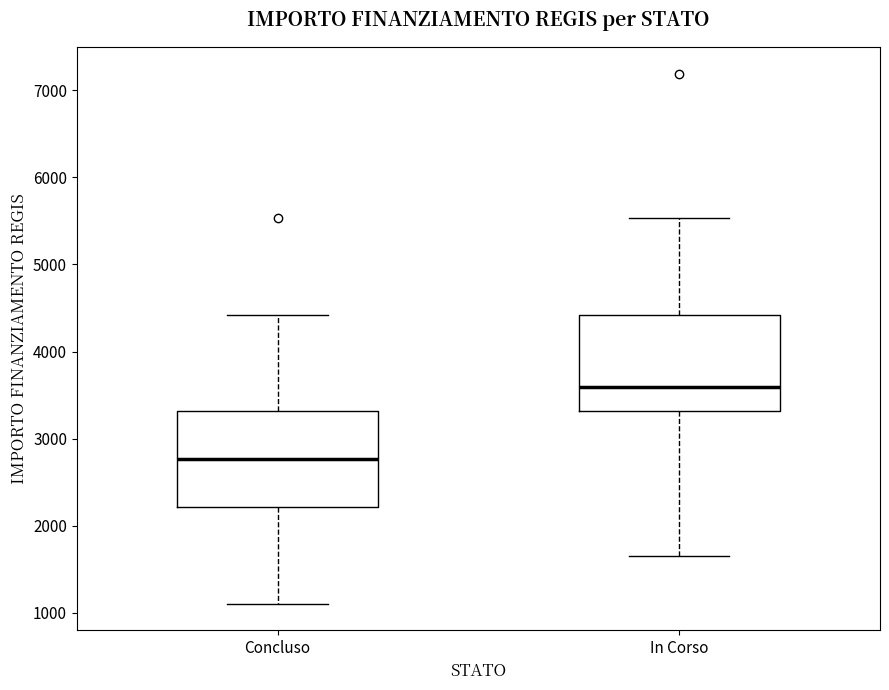

Where is the lower edge of the box for In Corso on the y-axis? The values are not printed on the chart, so give them approximately, as read against the axis.

3300